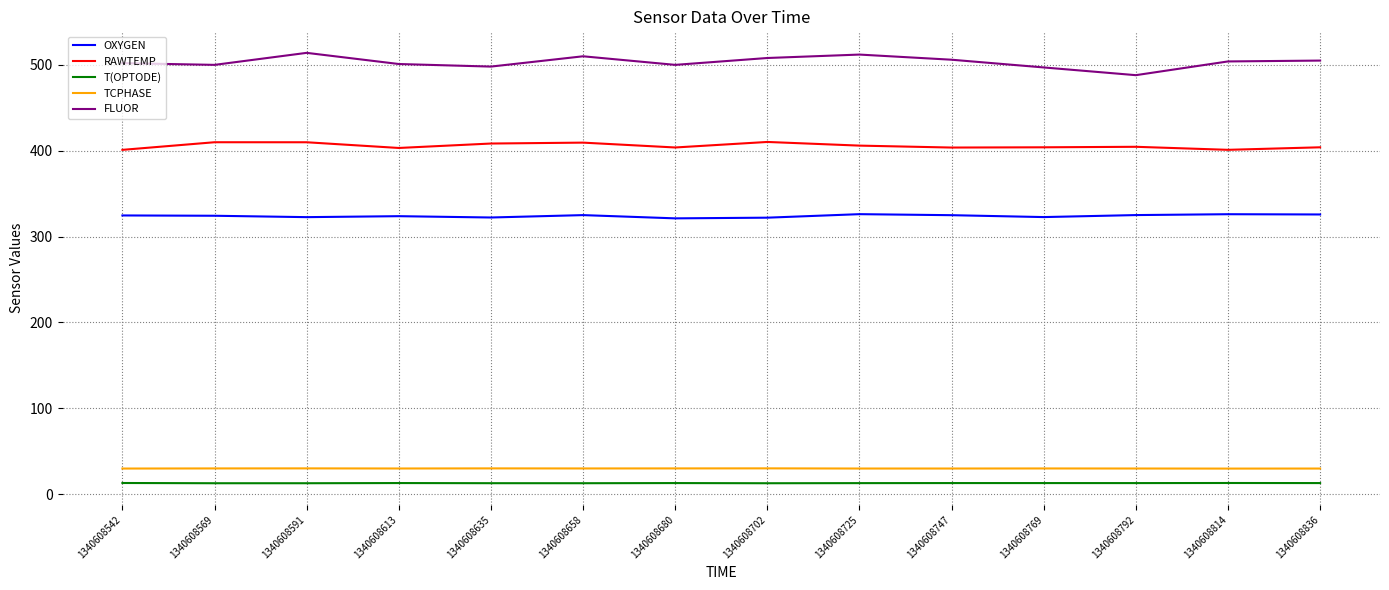

True or false: T(OPTODE) has more than 0 interior local peaks.

True